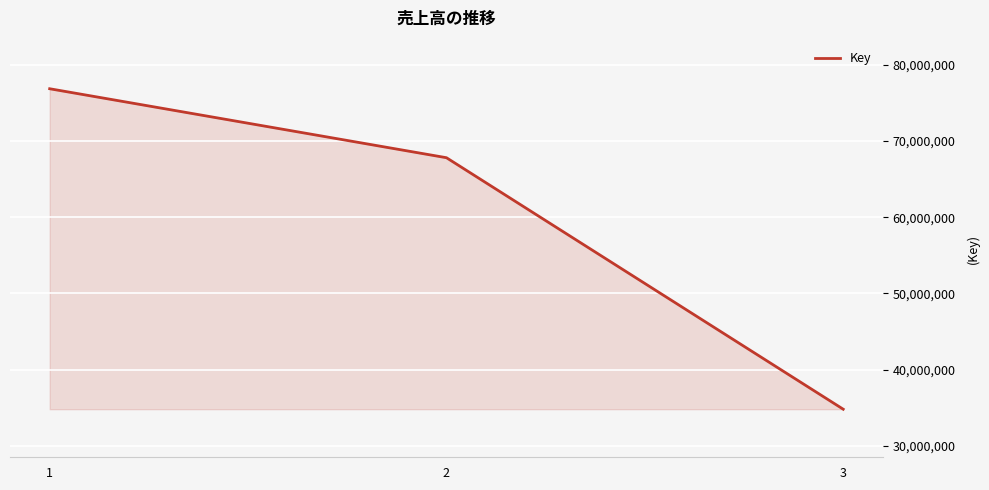

What is the change in value from 1 to 2?

-9054748